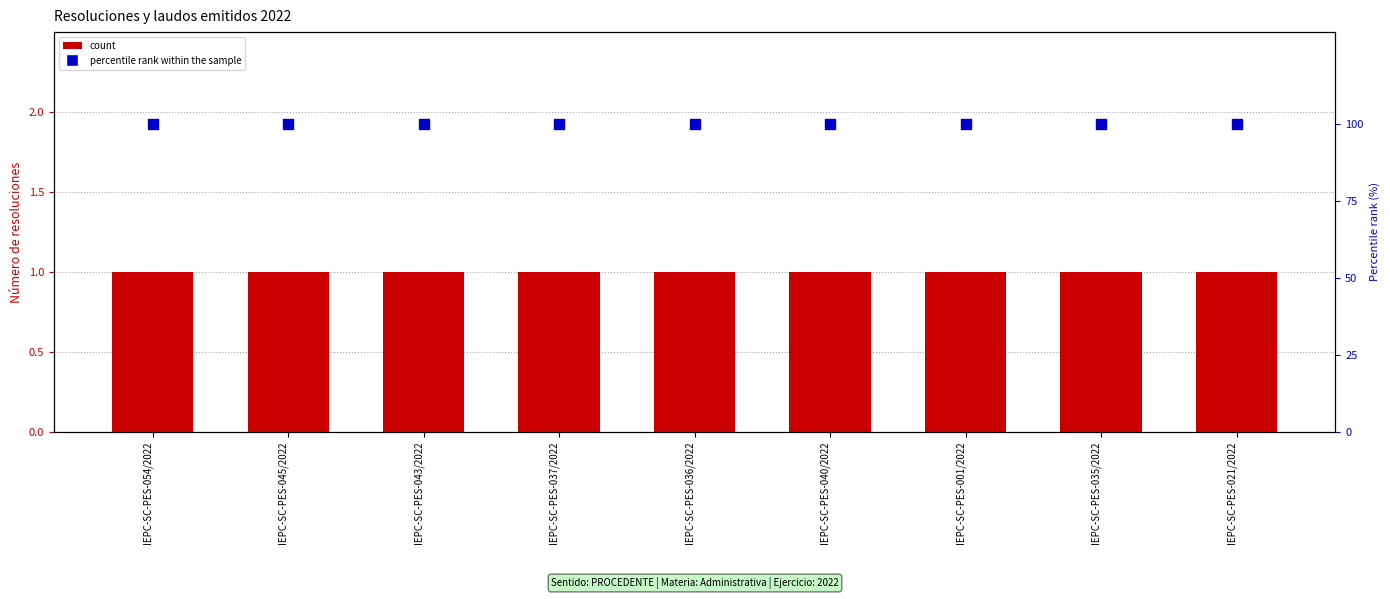

Which series has the largest Y range (max minus min)?

count